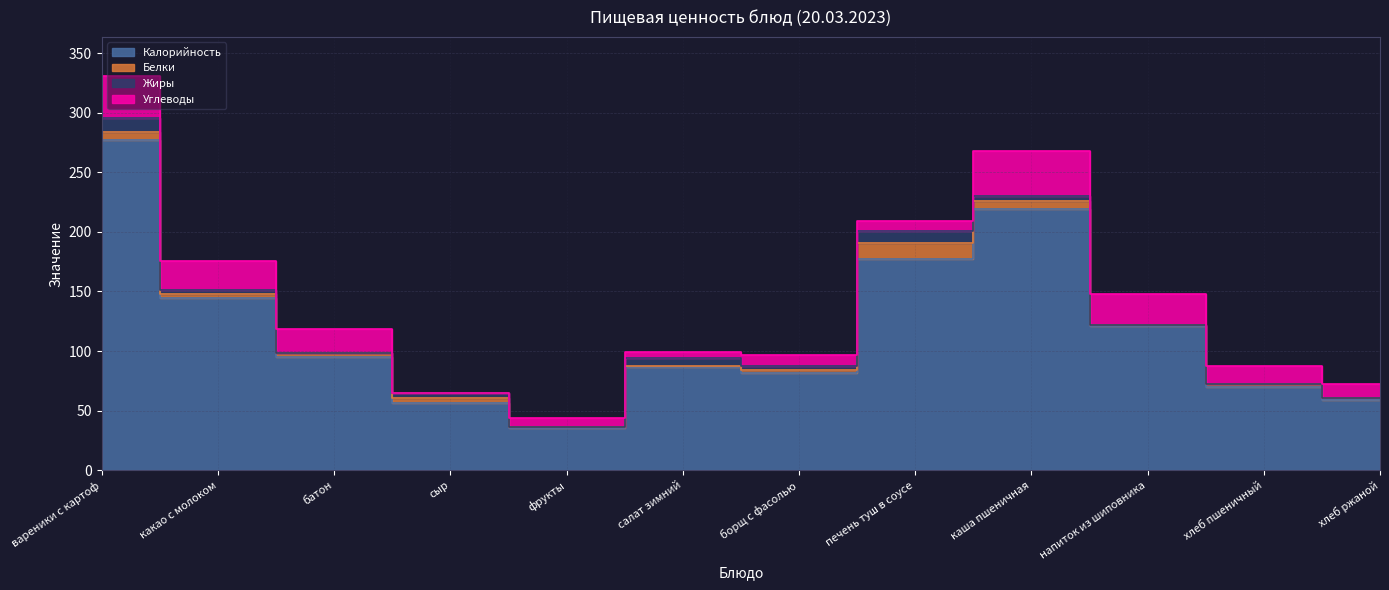

Where is Жиры nearest to the value 6?

салат зимний